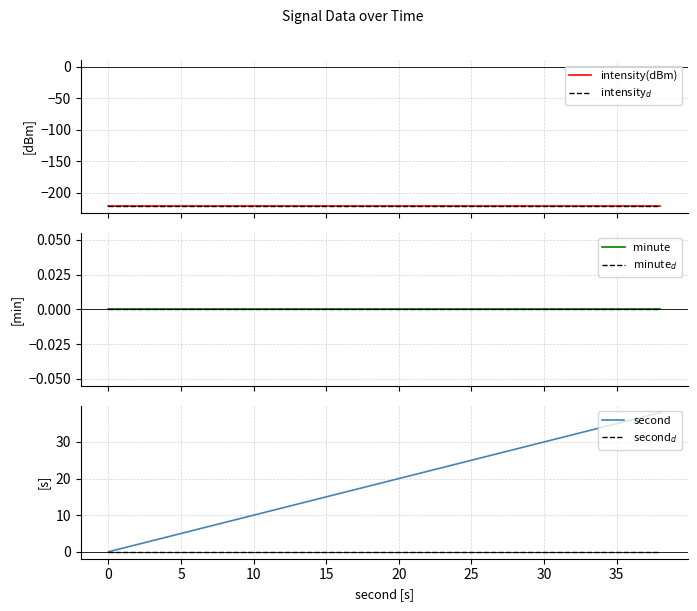

How many categories are shown in the chart?

20